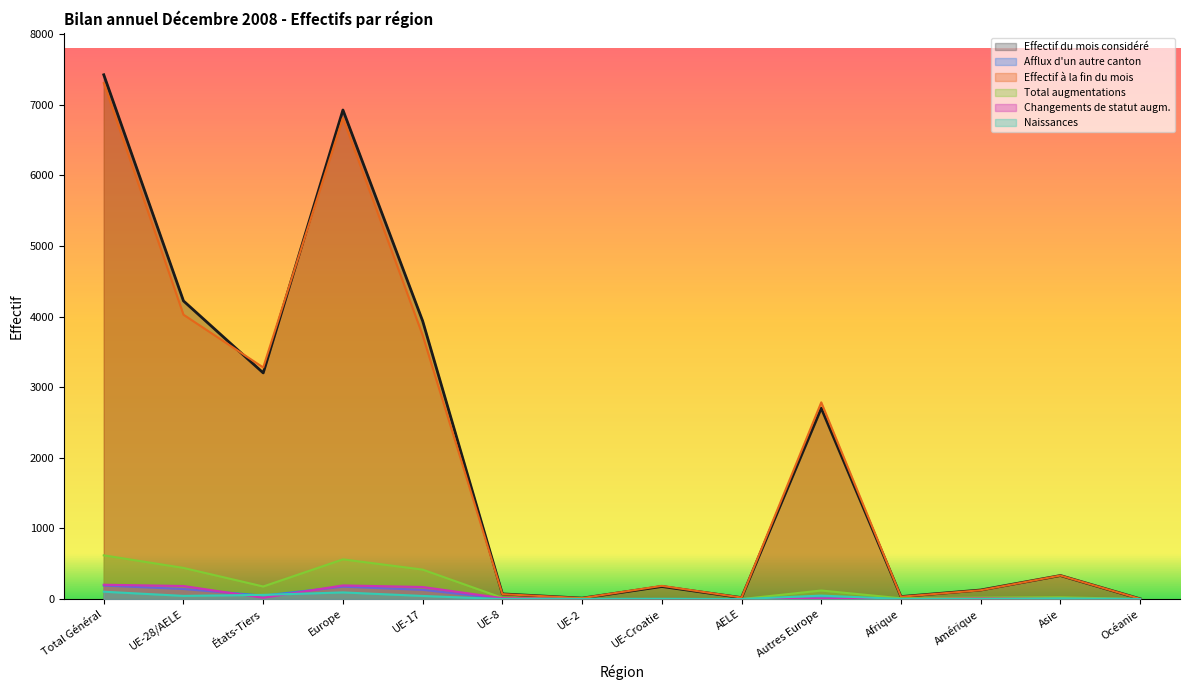

True or false: Effectif à la fin du mois and Naissances intersect in this chart.

False